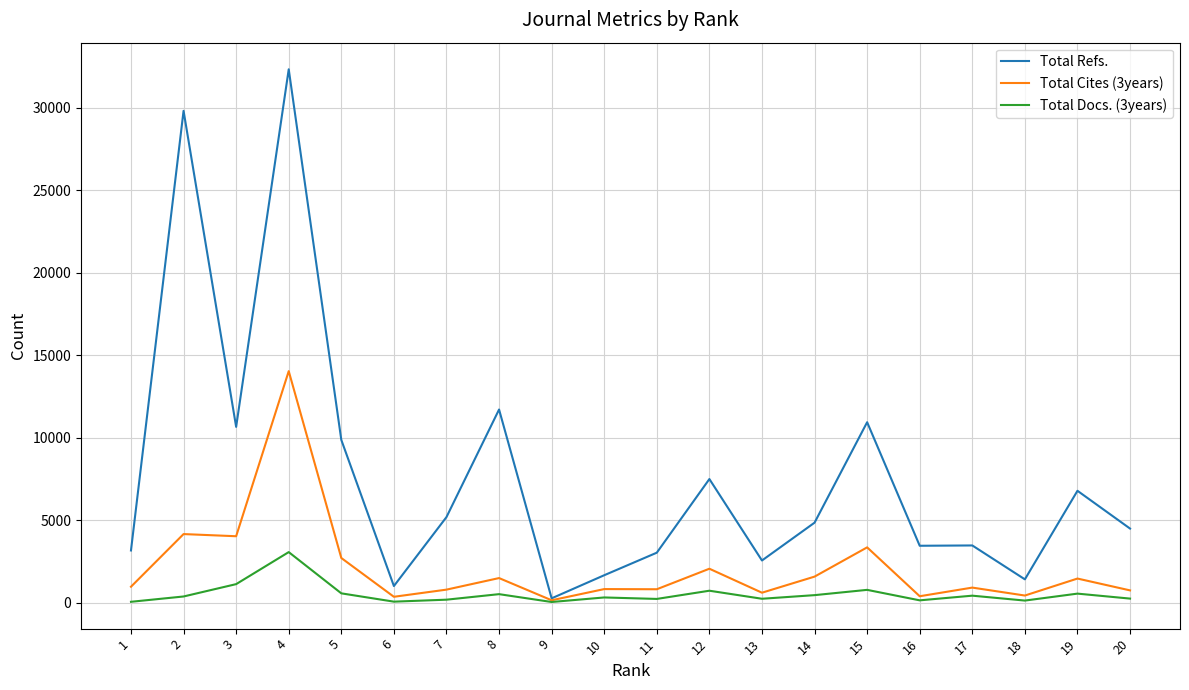

Which series has the largest range (max minus min)?

Total Refs.